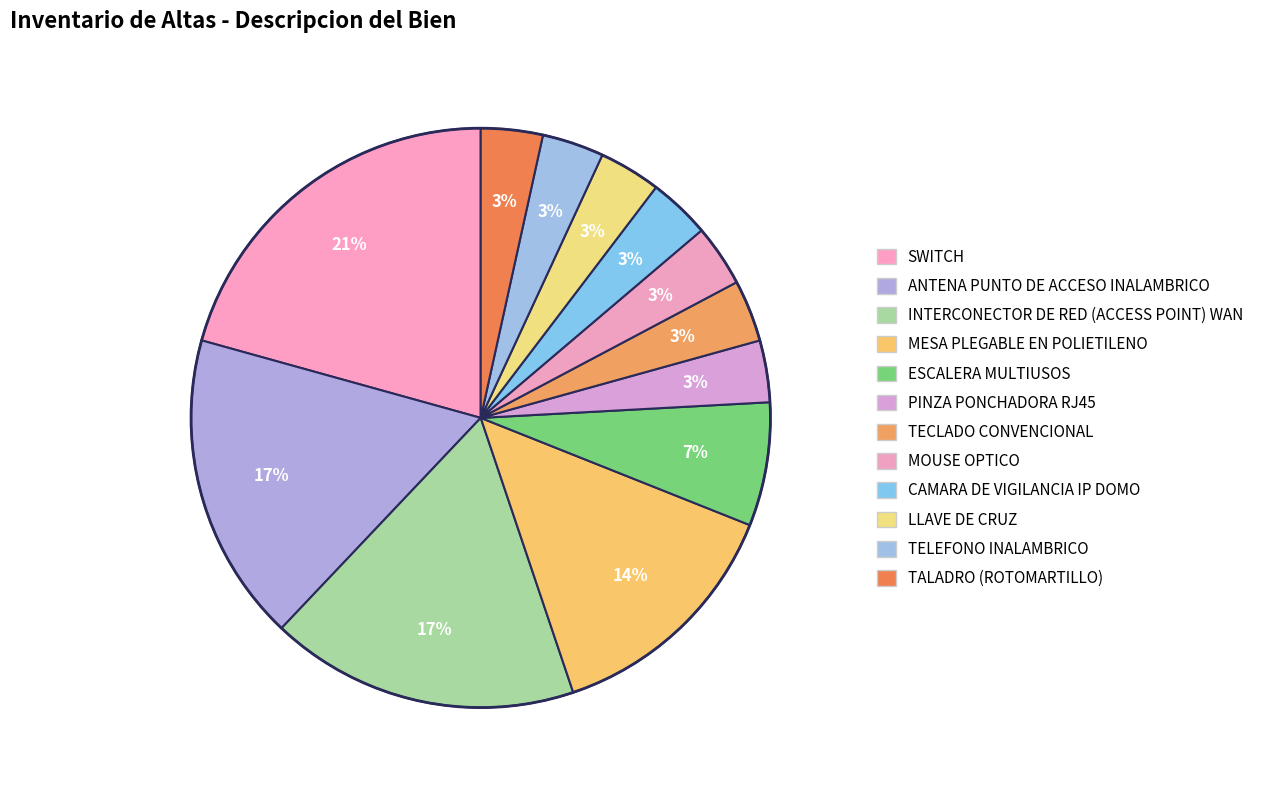

Count the number of slices in the pie.

12